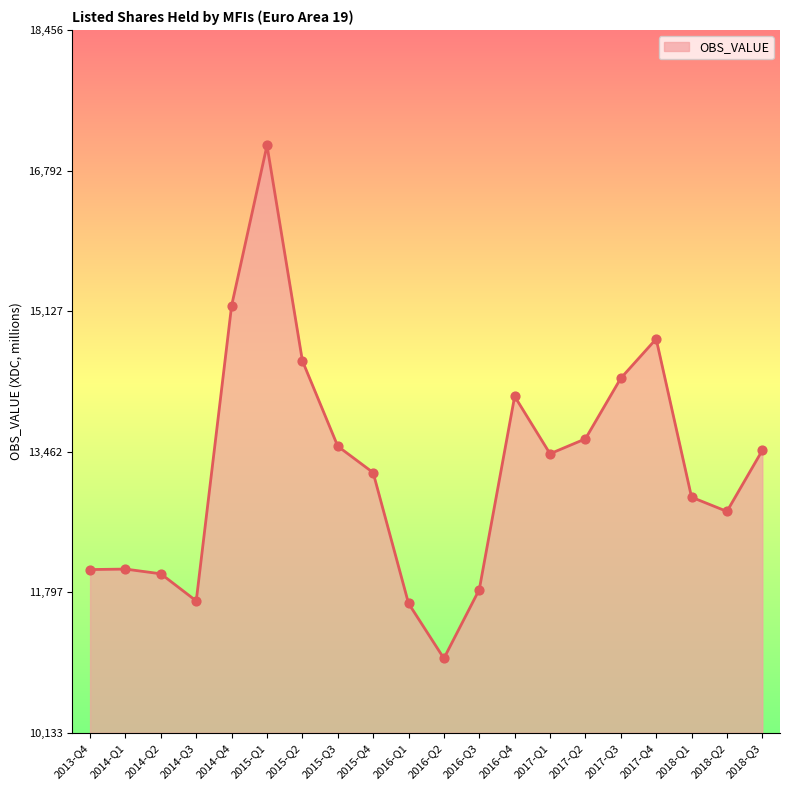

Which has a higher value, 2015-Q3 or 2016-Q2?

2015-Q3